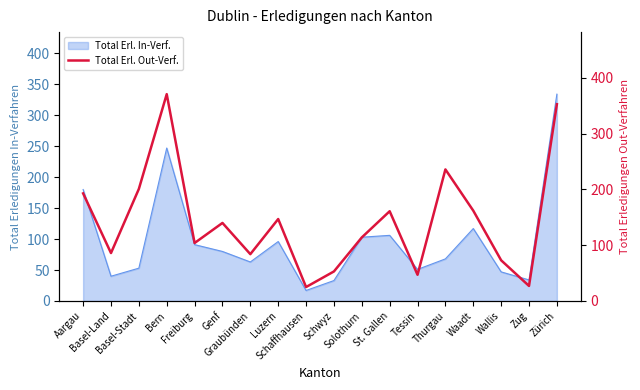

How many data points are less than 140?

9